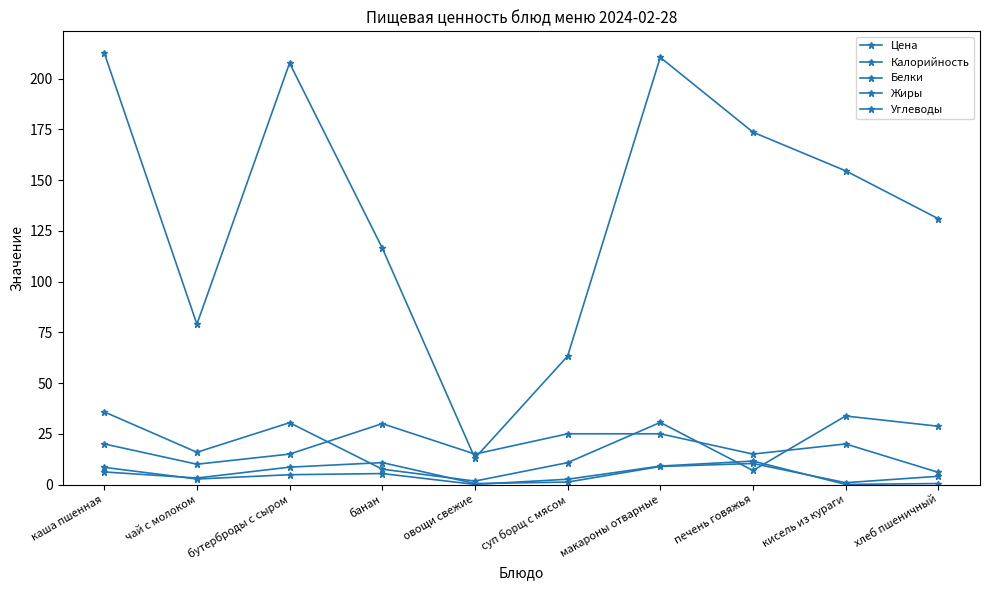

What position from the left is макароны отварные?

7